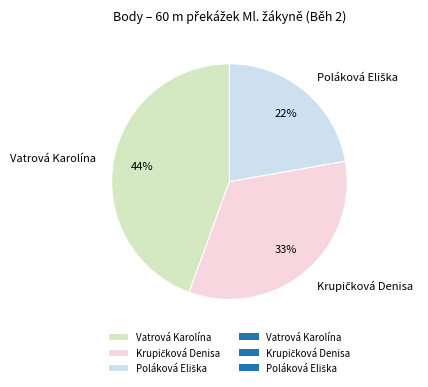

Is there a majority slice in this chart?

No